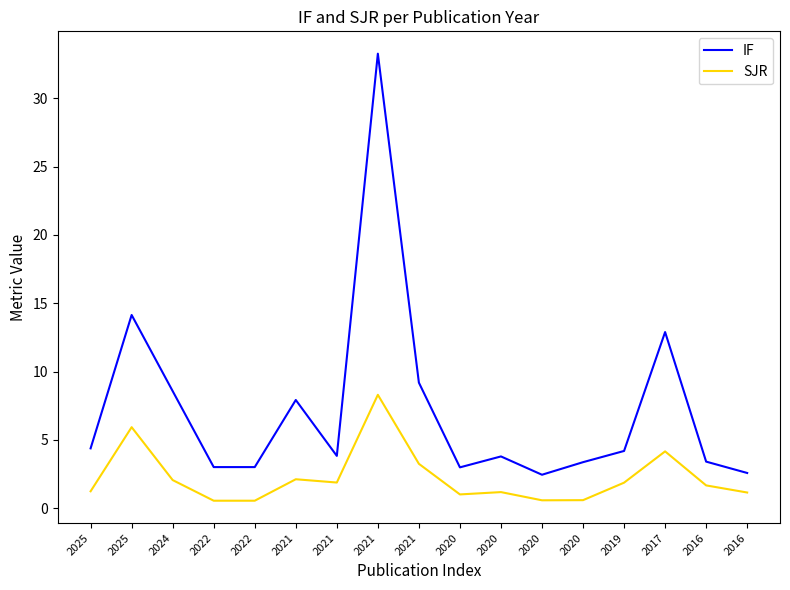

What is the total value across all series at 2025?

5.6